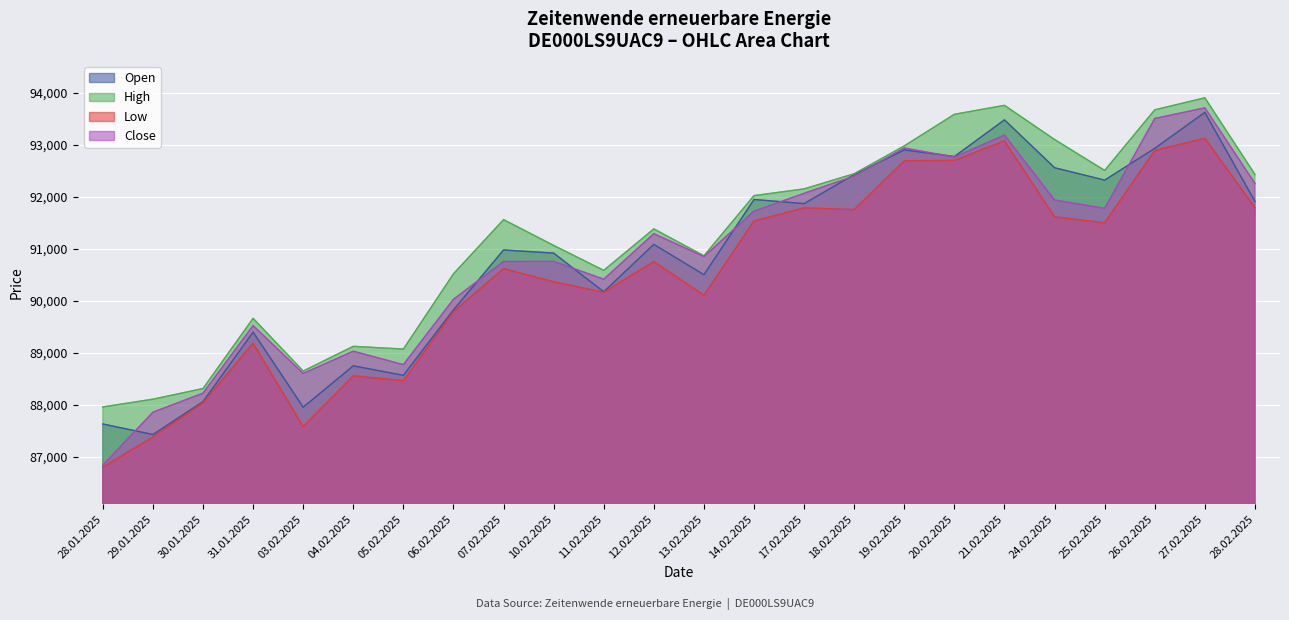

True or false: Low and Close cross at least once.

False